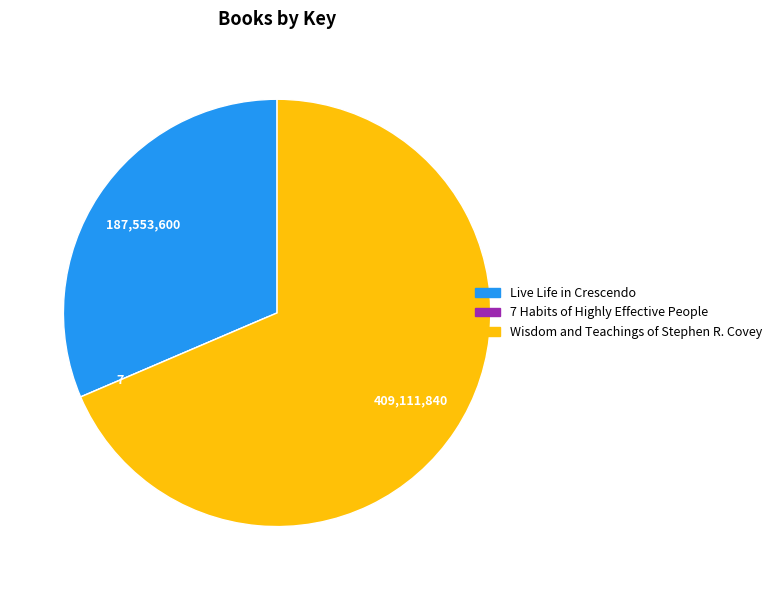

True or false: Live Life in Crescendo accounts for 31% of the total.

True